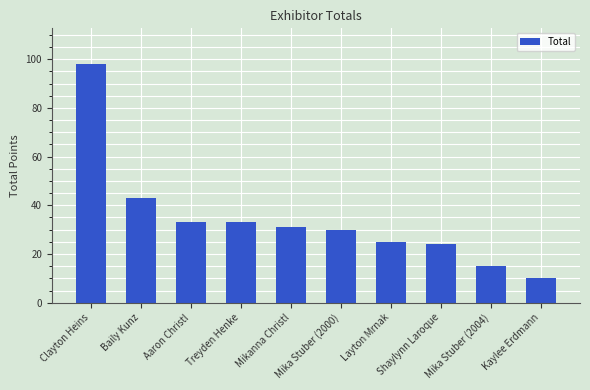

What is the change in value from Clayton Heins to Layton Mrnak?

-73